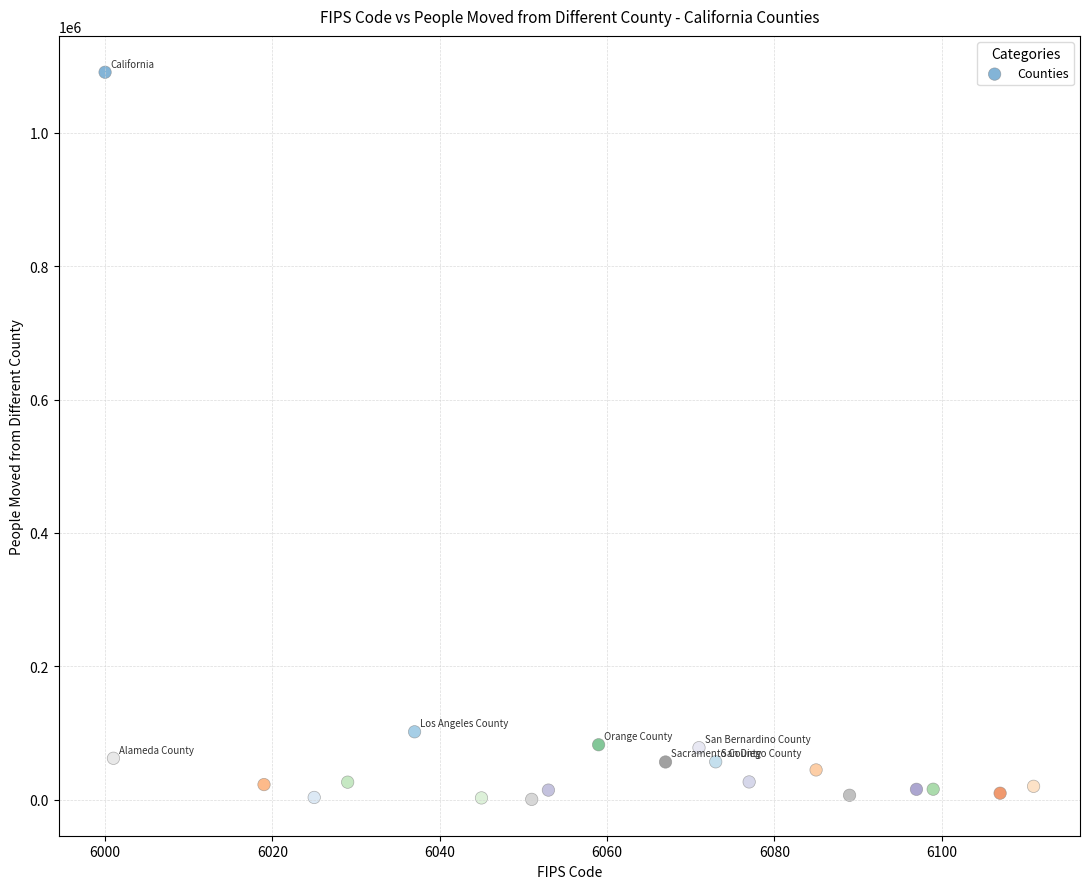

What Y value in the scatter plot is closest to 545633?

101813